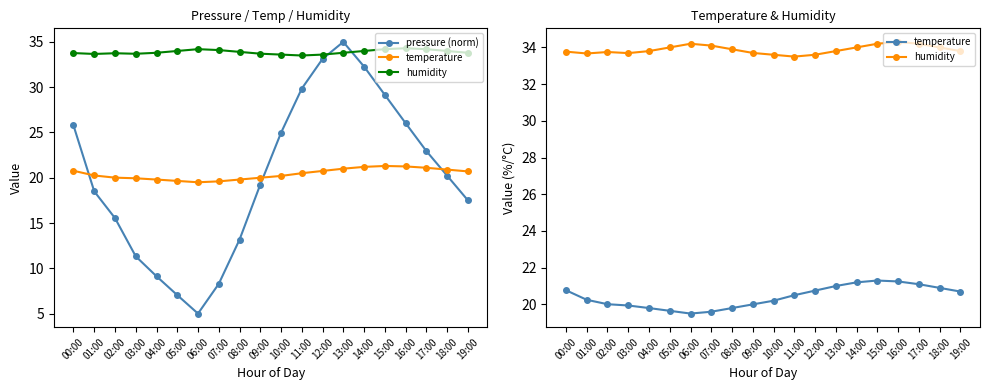

Which series ends up on top after the final intersection of temperature and pressure (norm)?

temperature